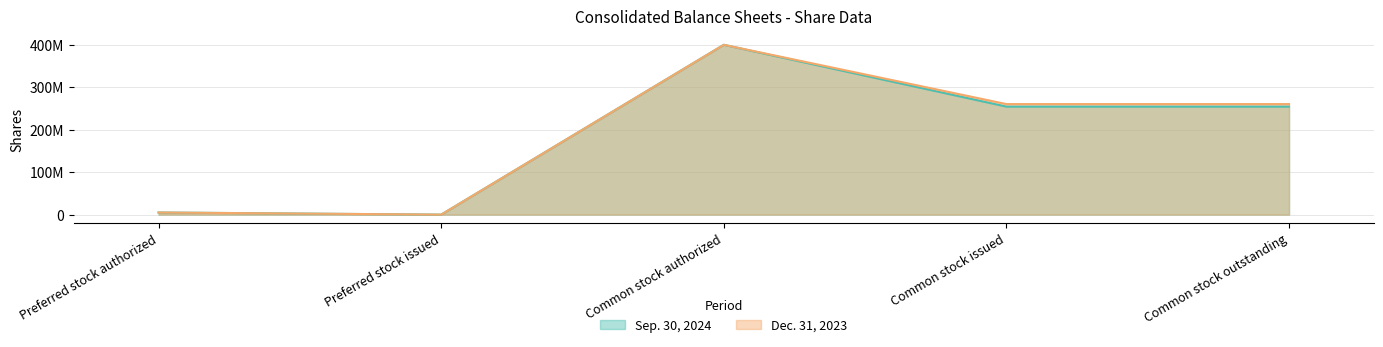

The value of Dec. 31, 2023 at Common stock issued is 260382746. True or false?

True